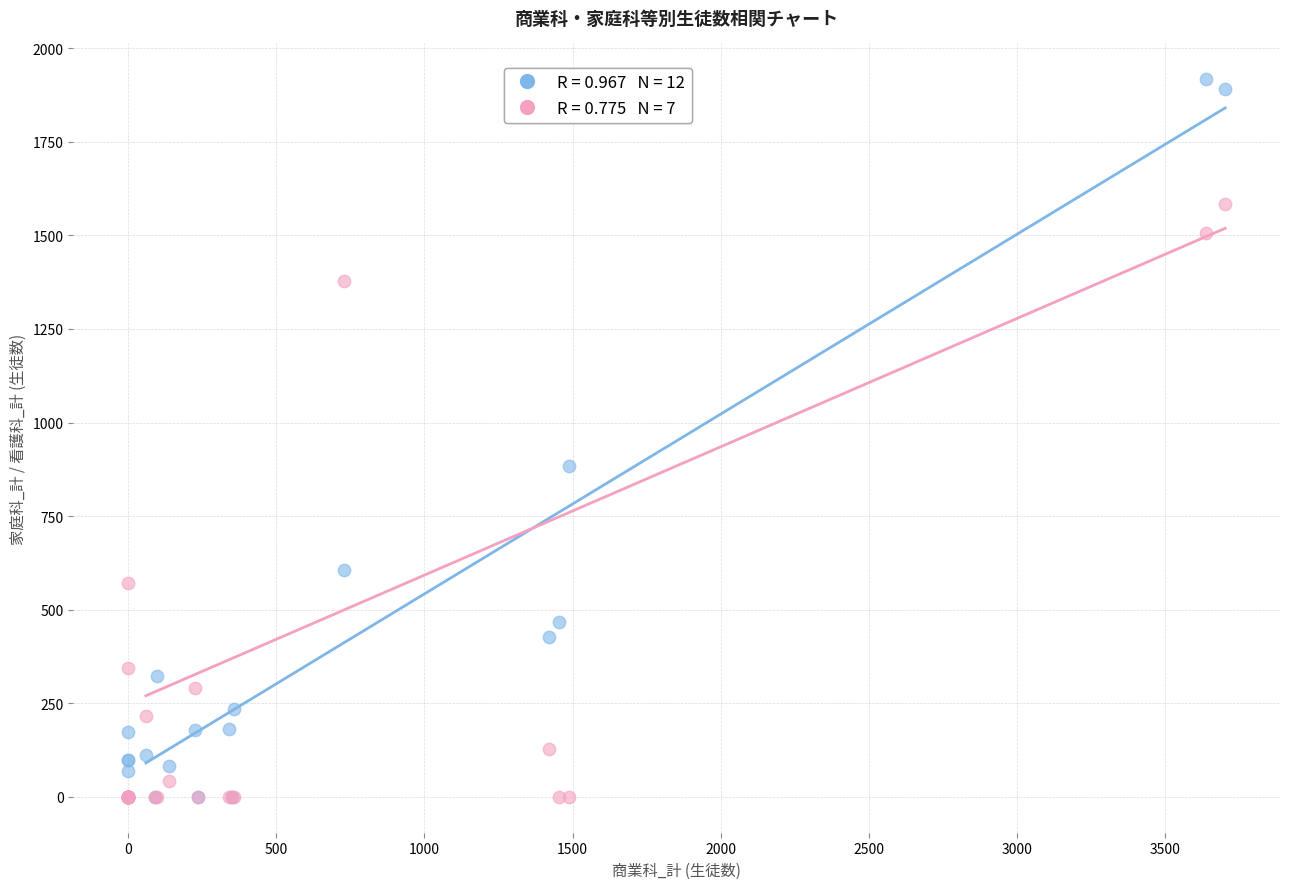

Across all series, what Y value is closest to 958?

884